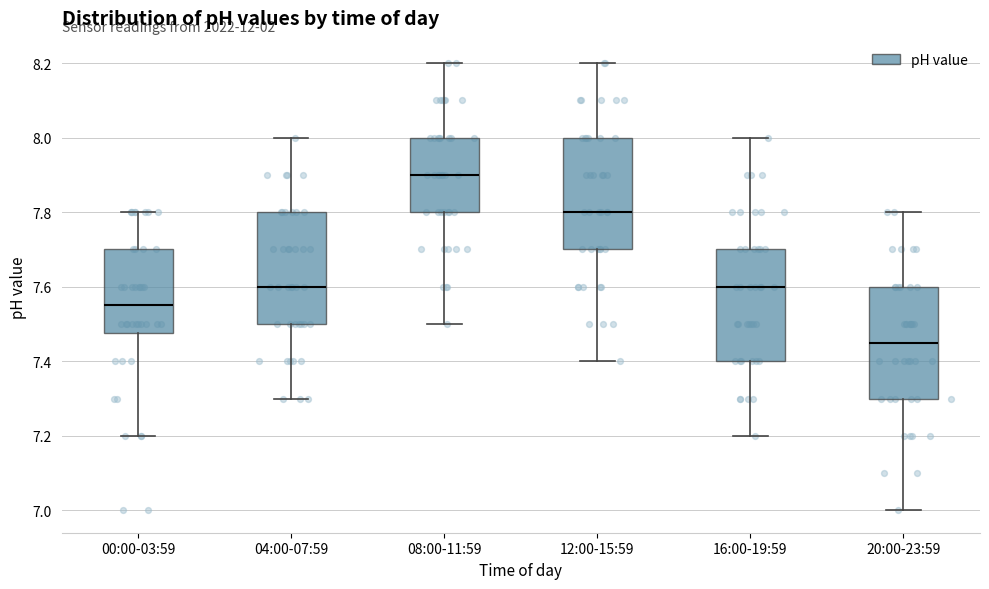

Where is the lower edge of the box for 12:00-15:59 on the y-axis? The values are not printed on the chart, so give them approximately, as read against the axis.

7.70